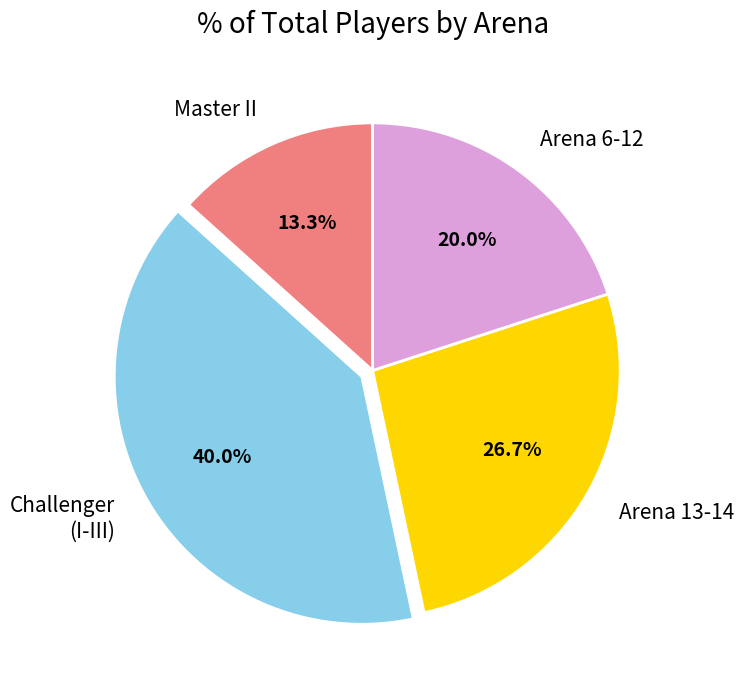

Does any single category account for the majority?

No